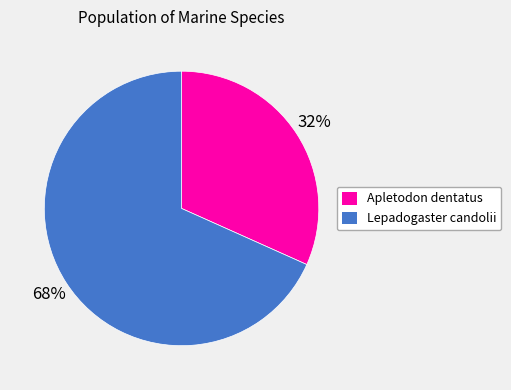

True or false: Apletodon dentatus accounts for 32% of the total.

True